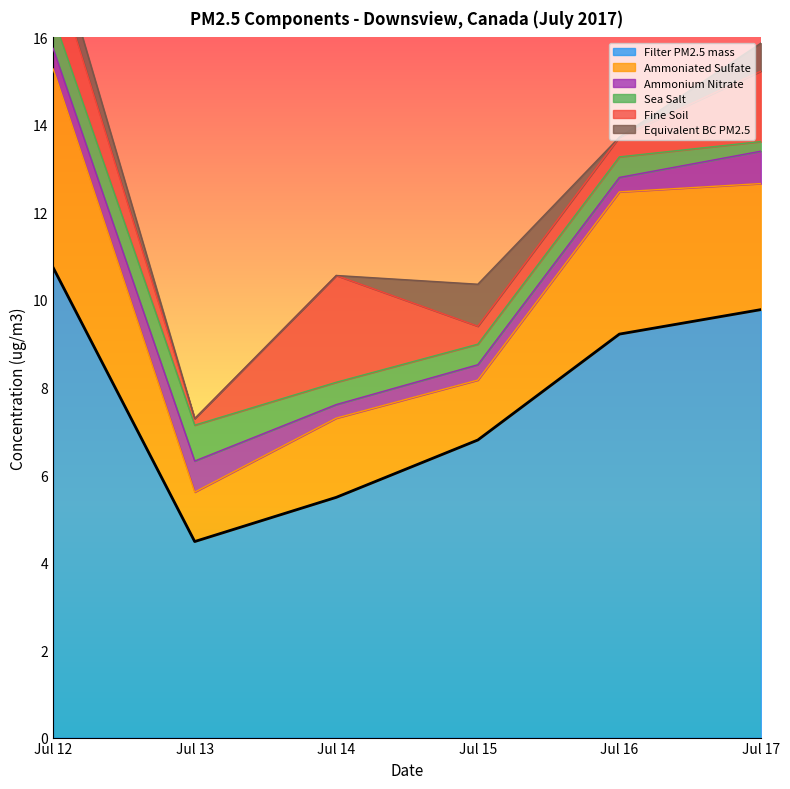

What is the total value across all series at Jul 17?

15.9